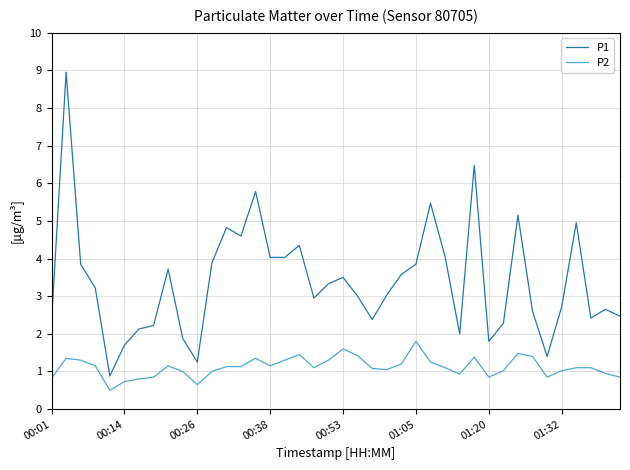

True or false: P2 and P1 intersect in this chart.

False